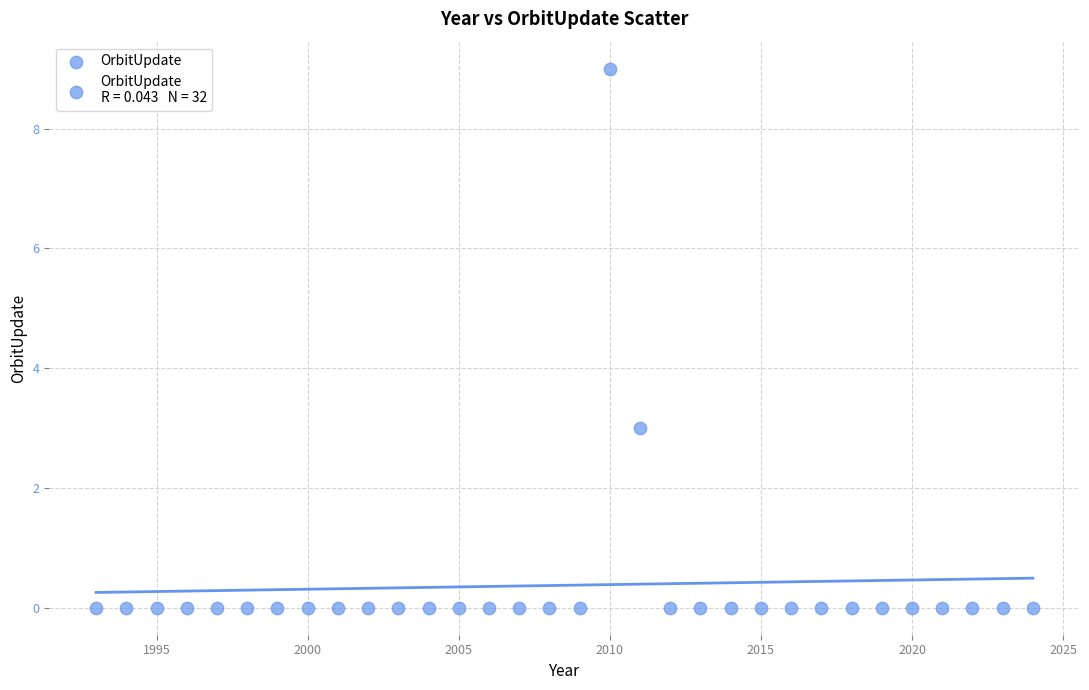

What Y value in the scatter plot is closest to 4?

3